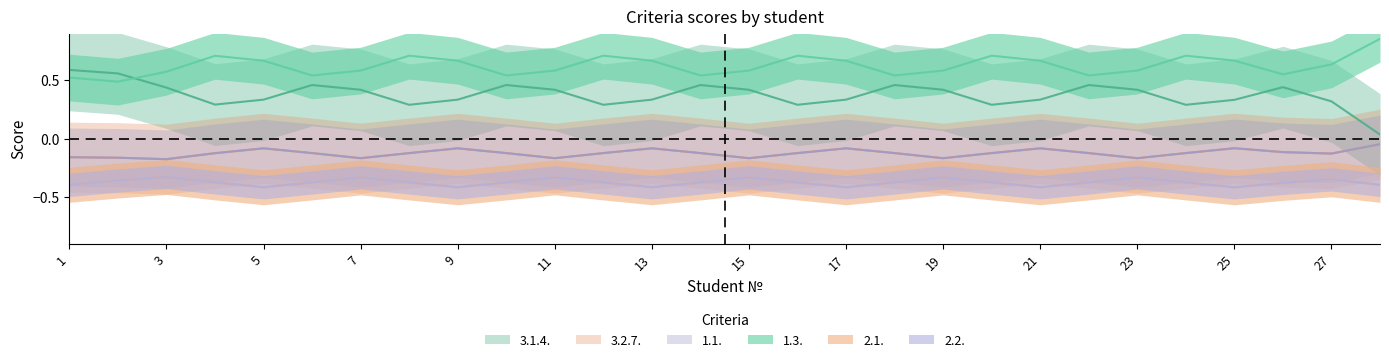

Does the chart display data point markers on the line(s)?

No